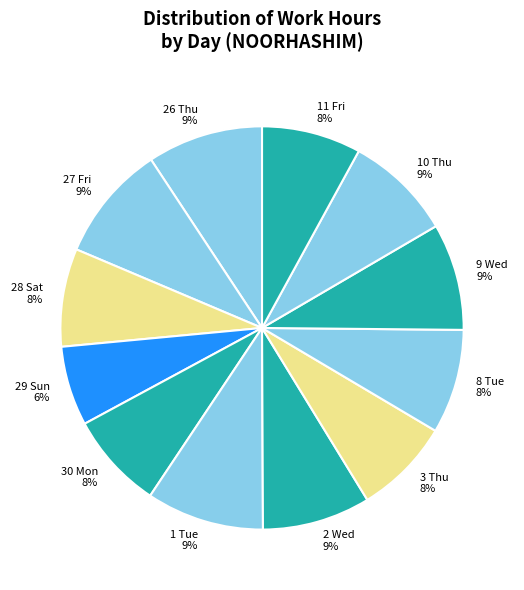

Do 1 Tue 9% and 27 Fri 9% together represent more than half of the pie?

No